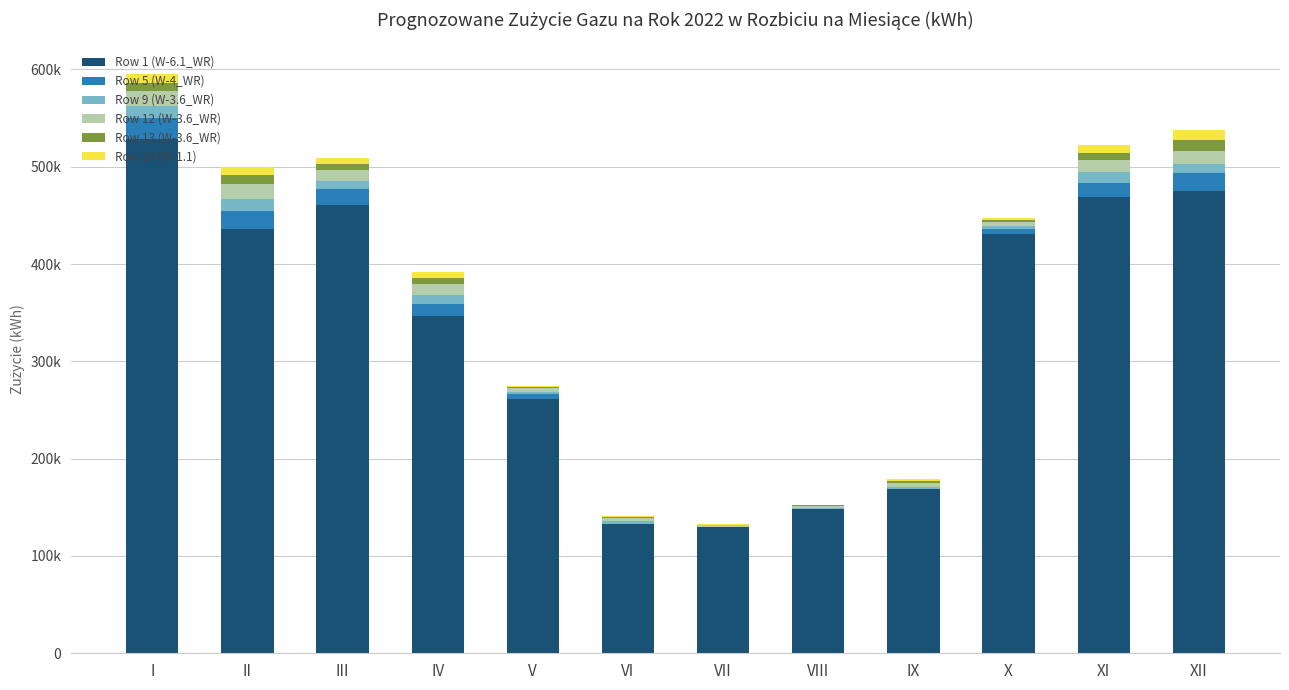

What is the difference between the Row 1 (W-6.1_WR) values at VI and V?

127728